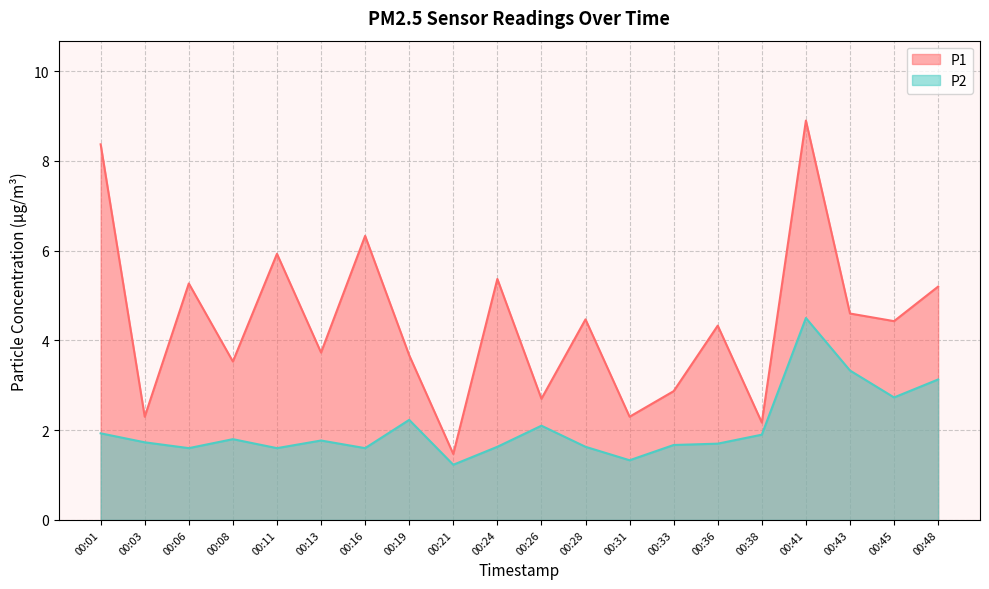

How many data points in P1 are above 4?

11